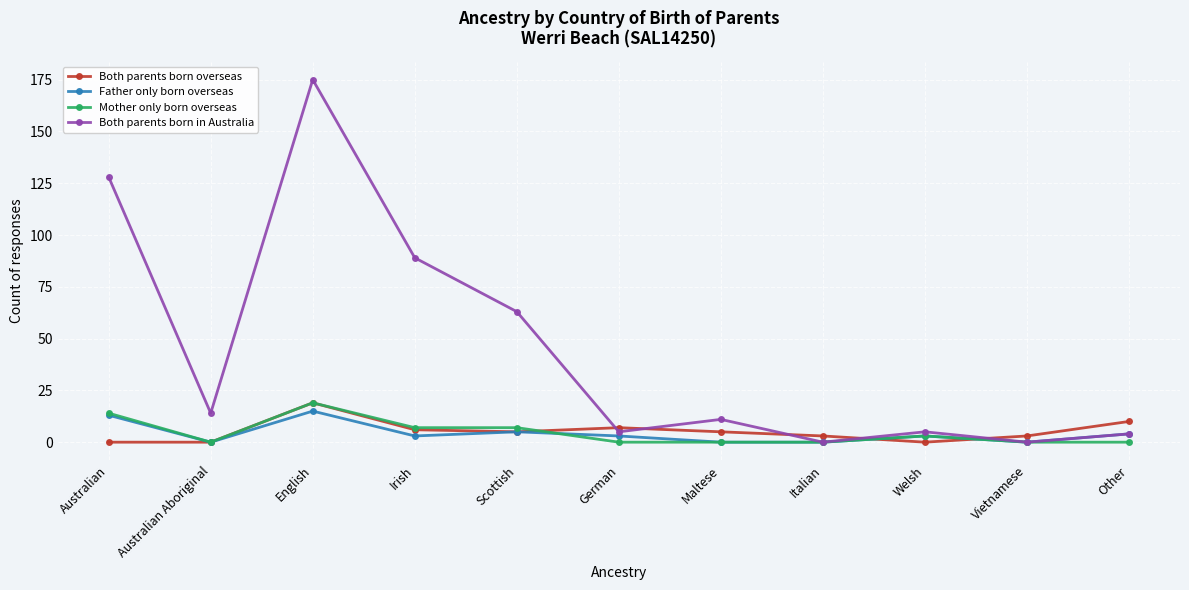

What is the maximum value shown in the chart?

175